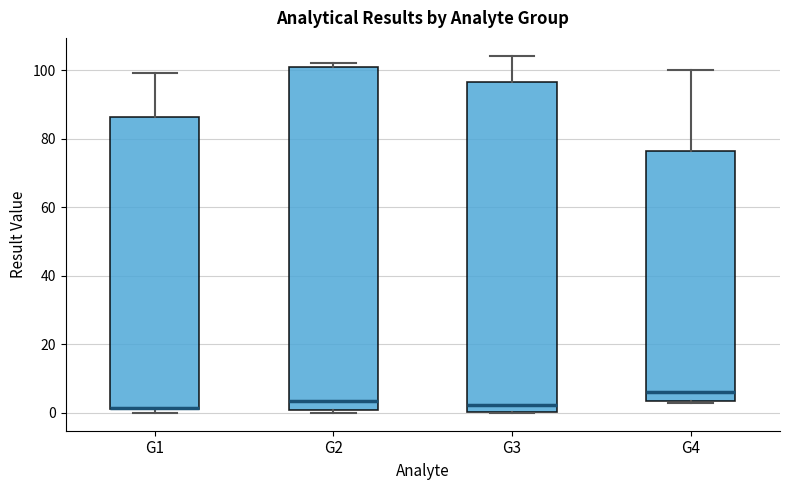

Reading left to right, read every box against the y-axis: the position of its median line, the range the box covers, and the ends of its whiskers. The values are not printed on the chart, so give them approximately, as read against the axis.

G1: median 2 (drawn on the box's lower edge), box 2 to 86, whiskers 0 to 100
G2: median 4, box 0 to 102, whiskers 0 (just below the box's lower edge) to 102 (just above the box's upper edge)
G3: median 2, box 0 to 96, whiskers 0 to 104
G4: median 6, box 4 to 76, whiskers 2 to 100